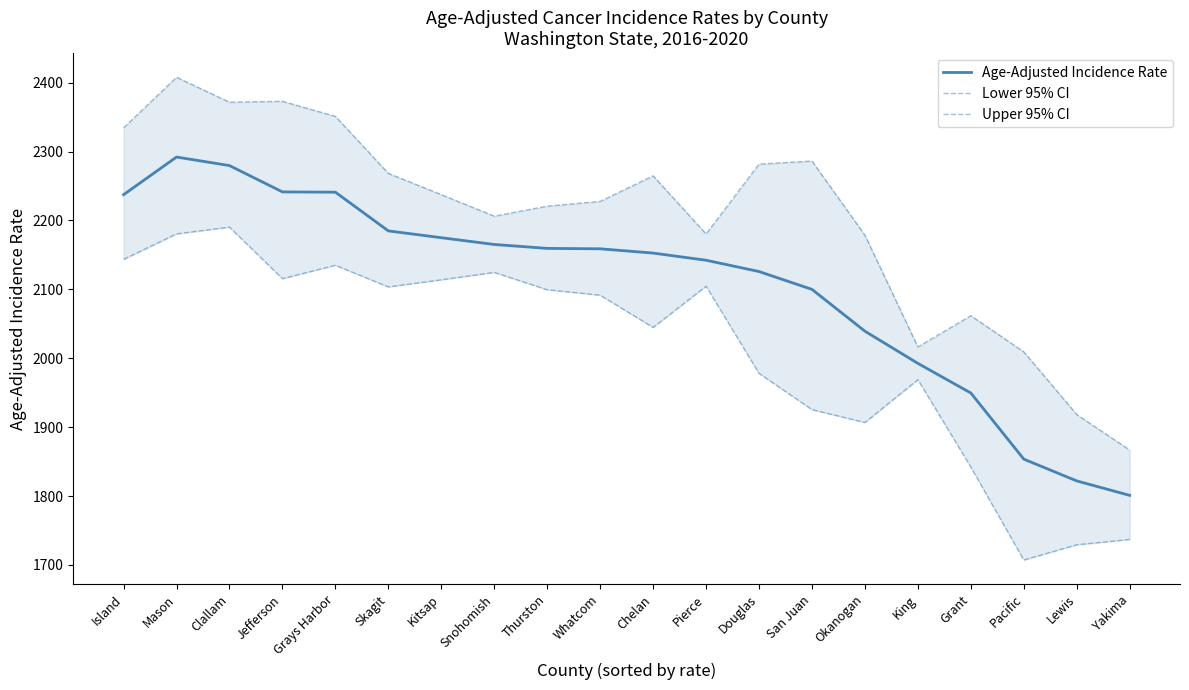

How many interior local peaks does the Age-Adjusted Incidence Rate series have?

1